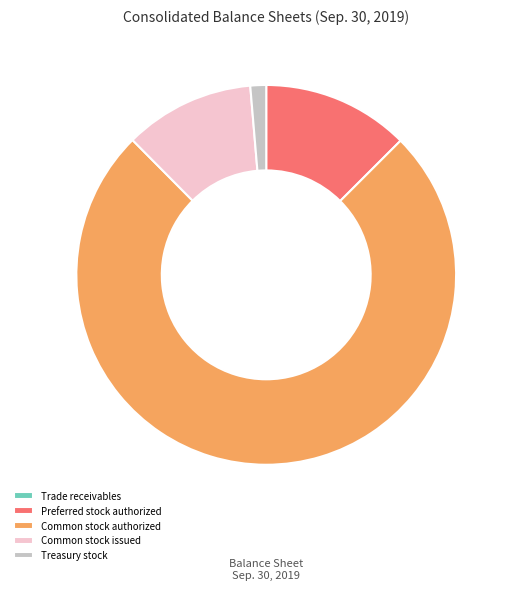

Does Preferred stock authorized account for over 50% of the chart?

No